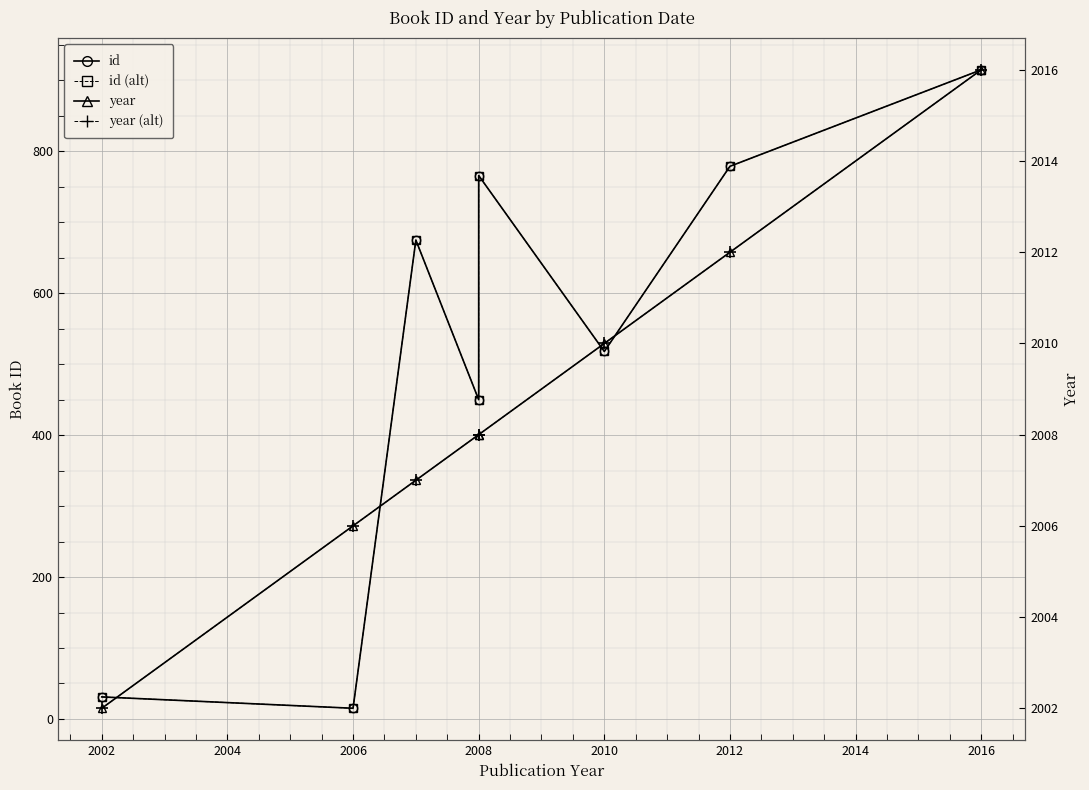

How many lines are shown in the chart?

4